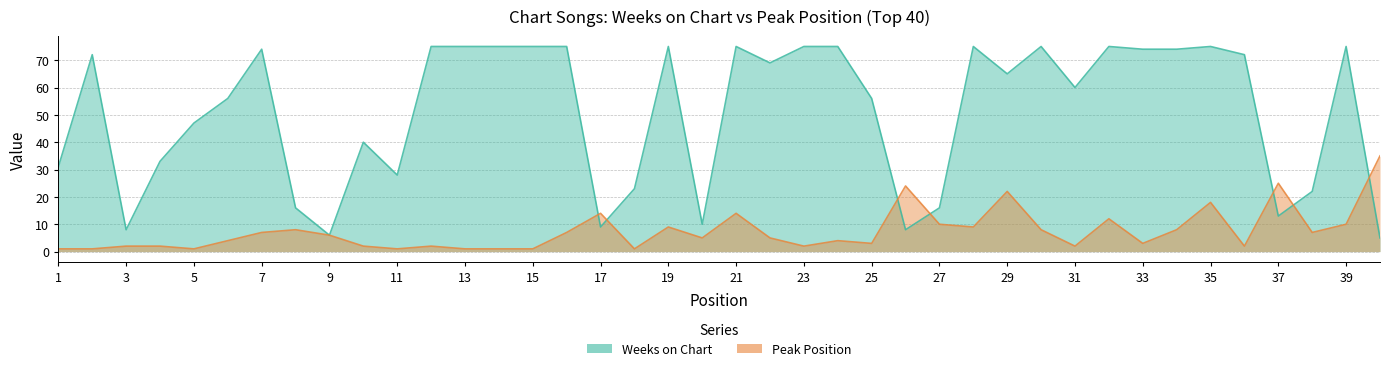

What is the smallest value displayed?

1